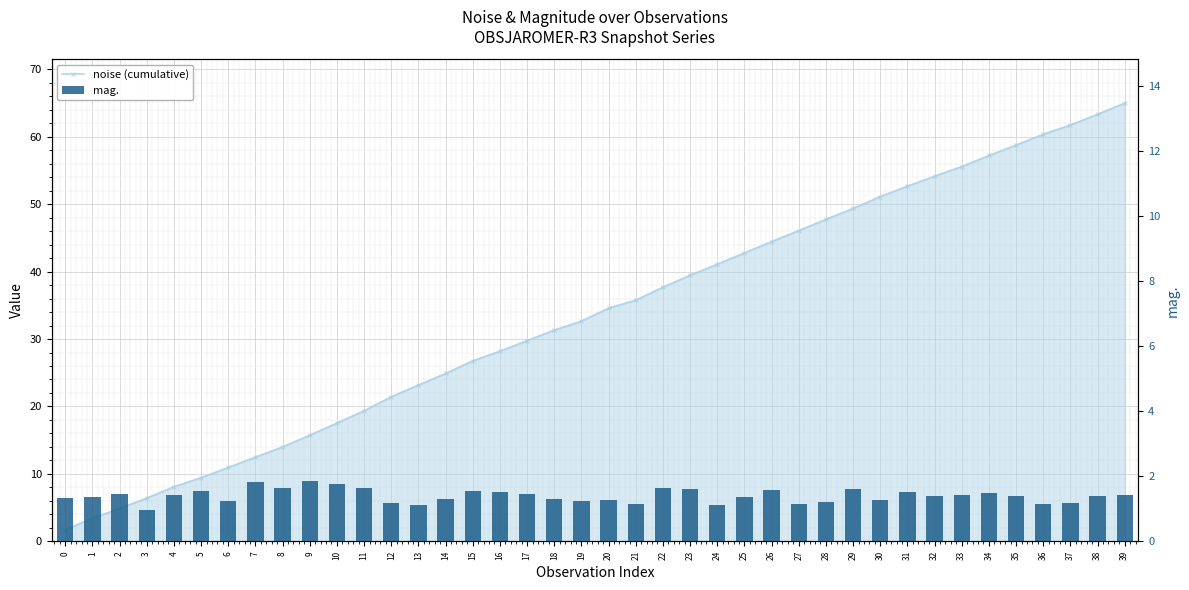

What is the total value across all series at 2?

6.3